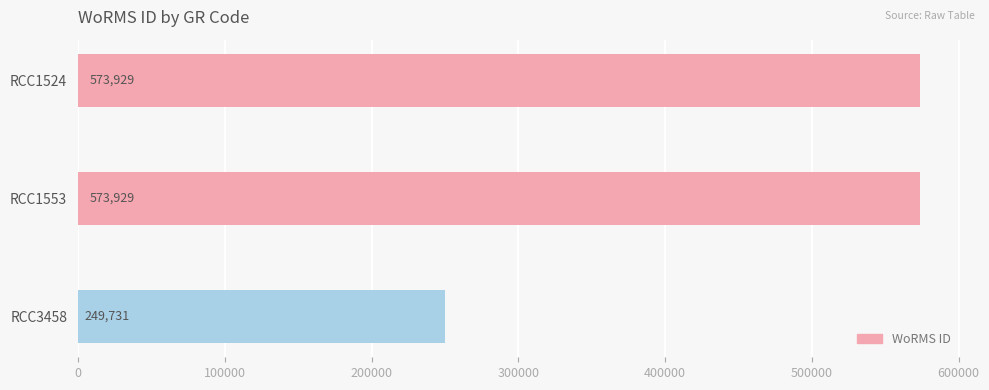

Reading top to bottom, what are all the values shown in this chart?

573929	573929	249731